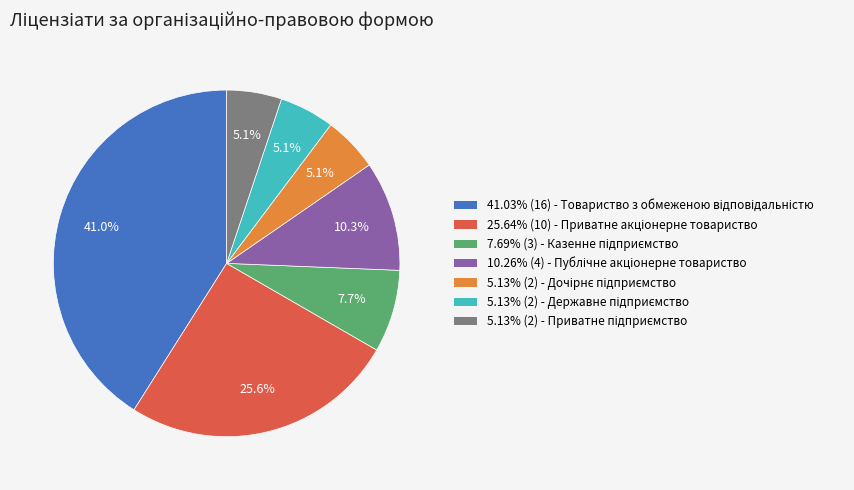

Is there a majority slice in this chart?

No